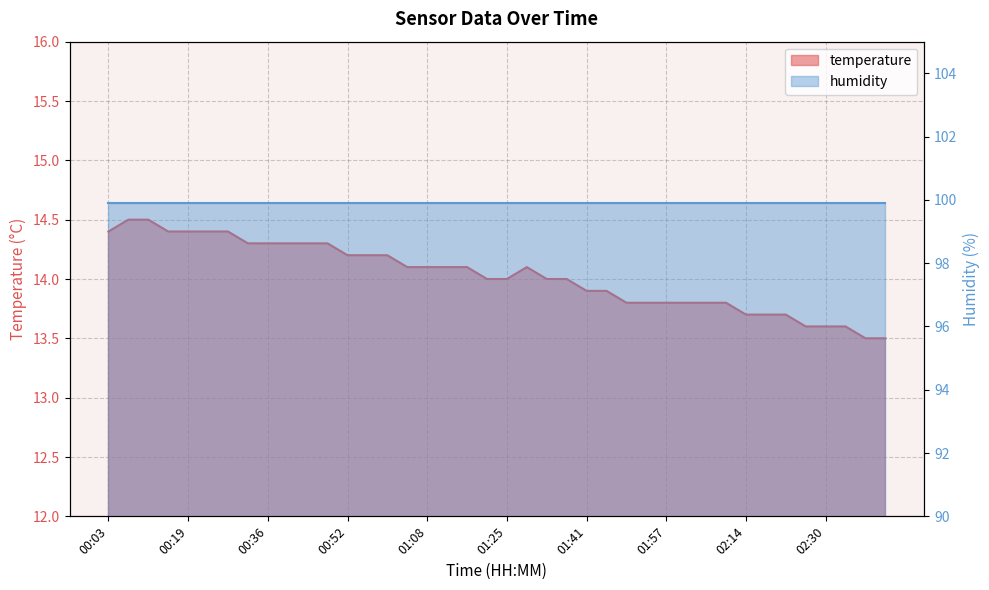

What is the approximate value at 02:22?

13.7